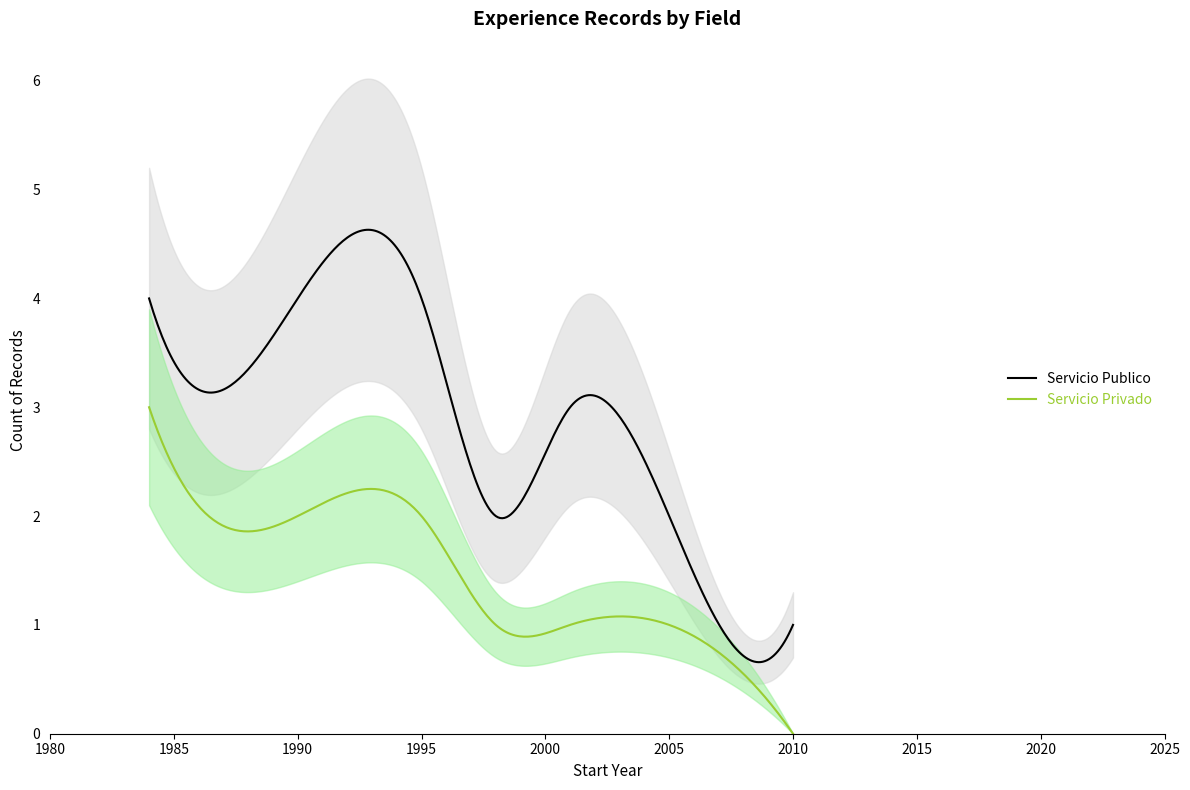

Count the number of data series in this chart.

2